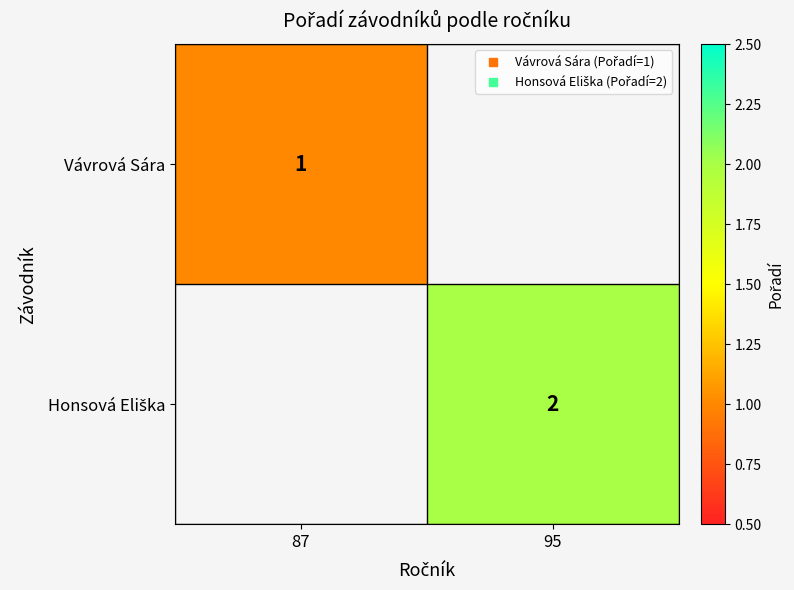

At which category does the chart reach its minimum across all series?

87